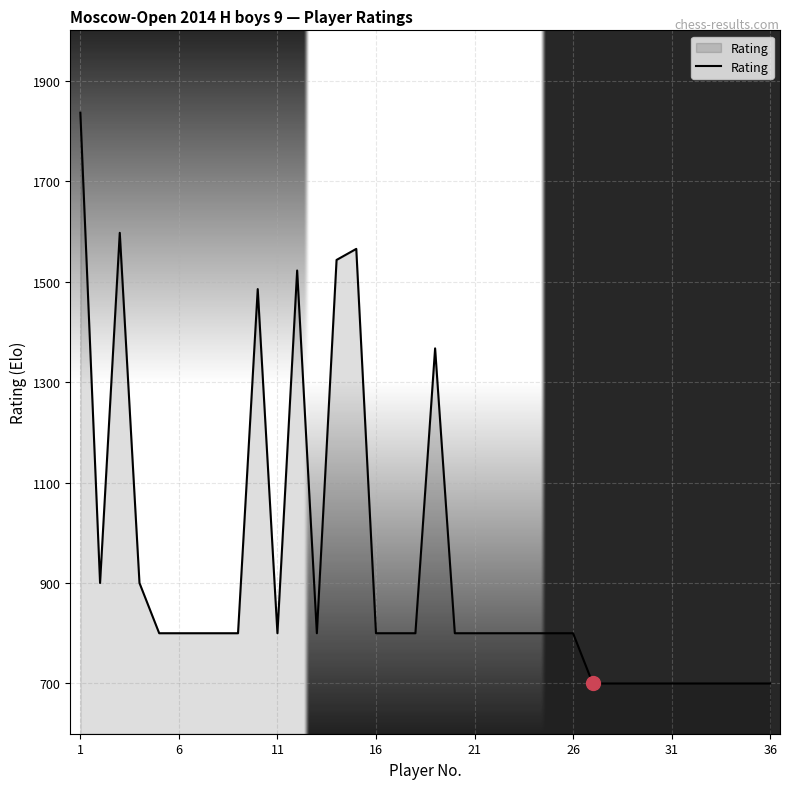

What is the difference between the maximum and minimum values?

1136